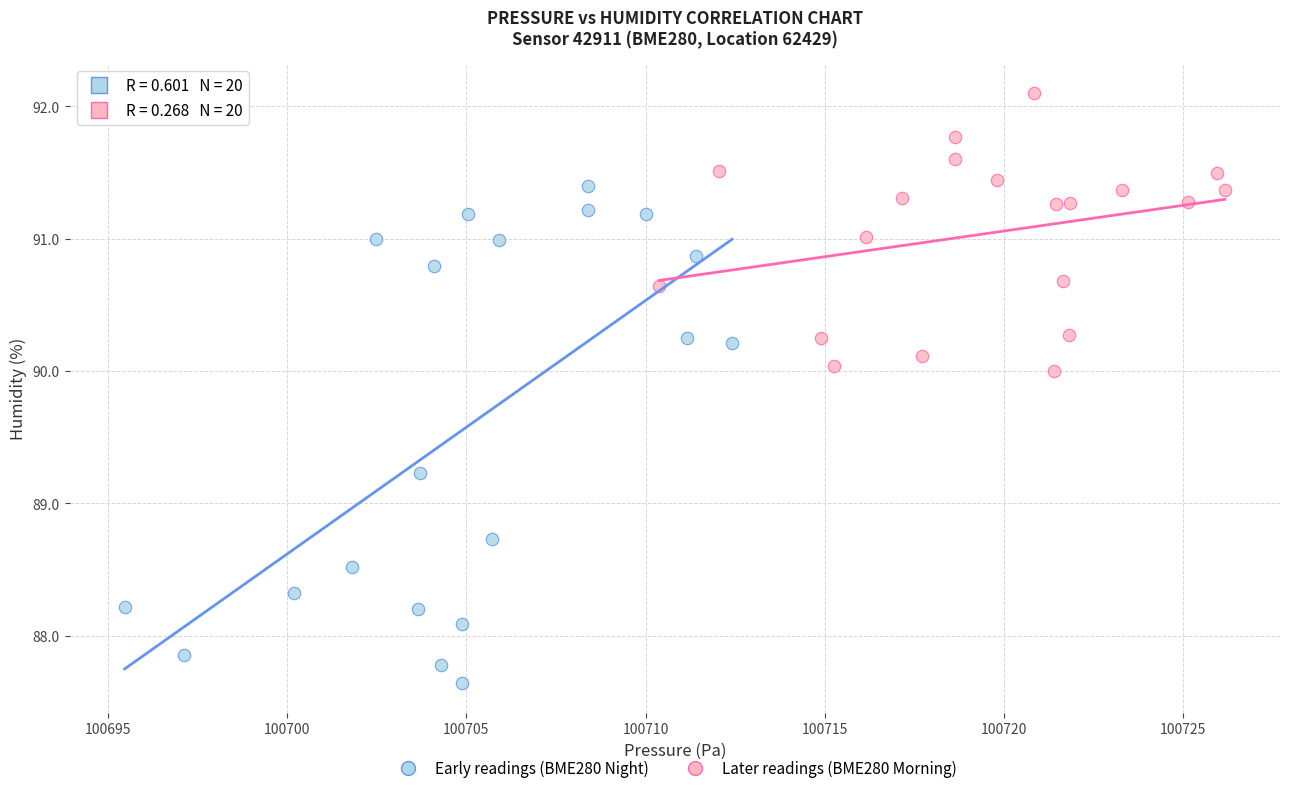

Which series contains the highest Y value?

Later readings (BME280 Morning)